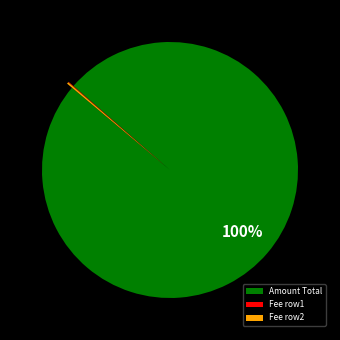

To the nearest percent, what is the difference between the largest and smallest slice percentages?

100%